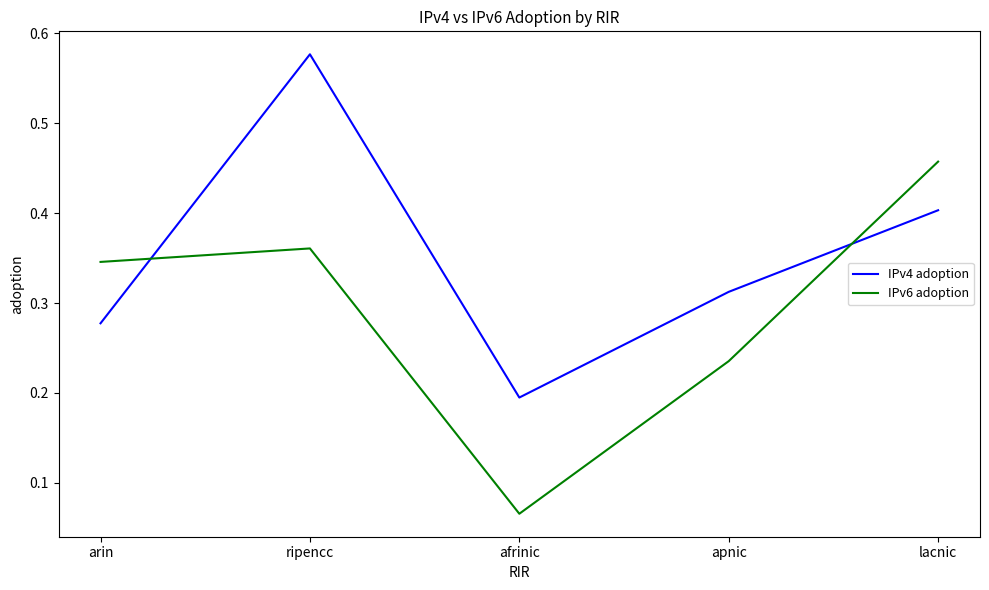

The value of IPv6 adoption at lacnic is 0.8. True or false?

False